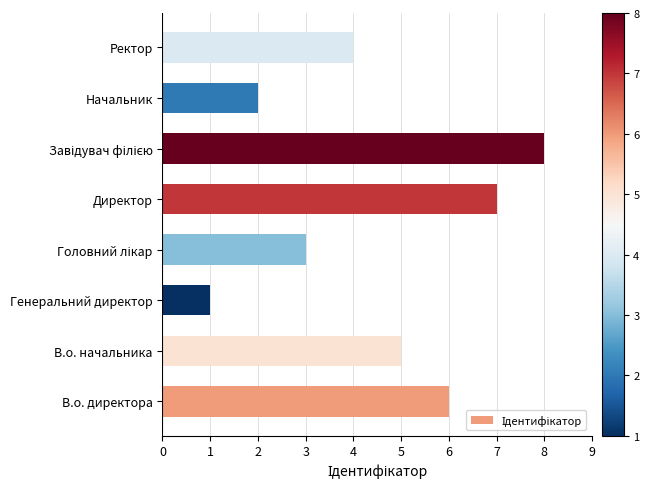

Is it true that the value at Ректор is 1?

False